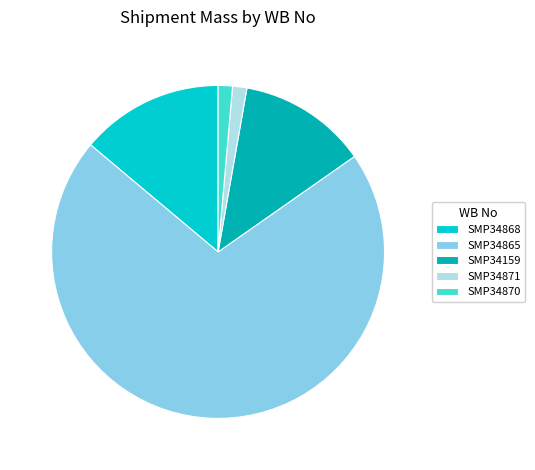

True or false: SMP34868 accounts for 14% of the total.

True